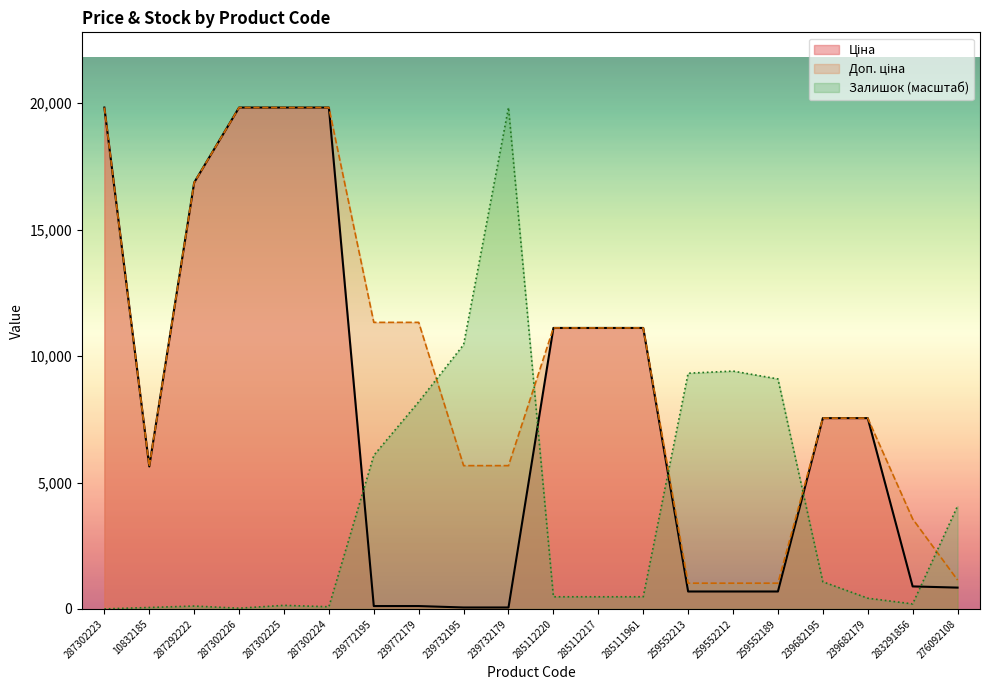

Which has a higher value, 276092108 or 239682179?

239682179